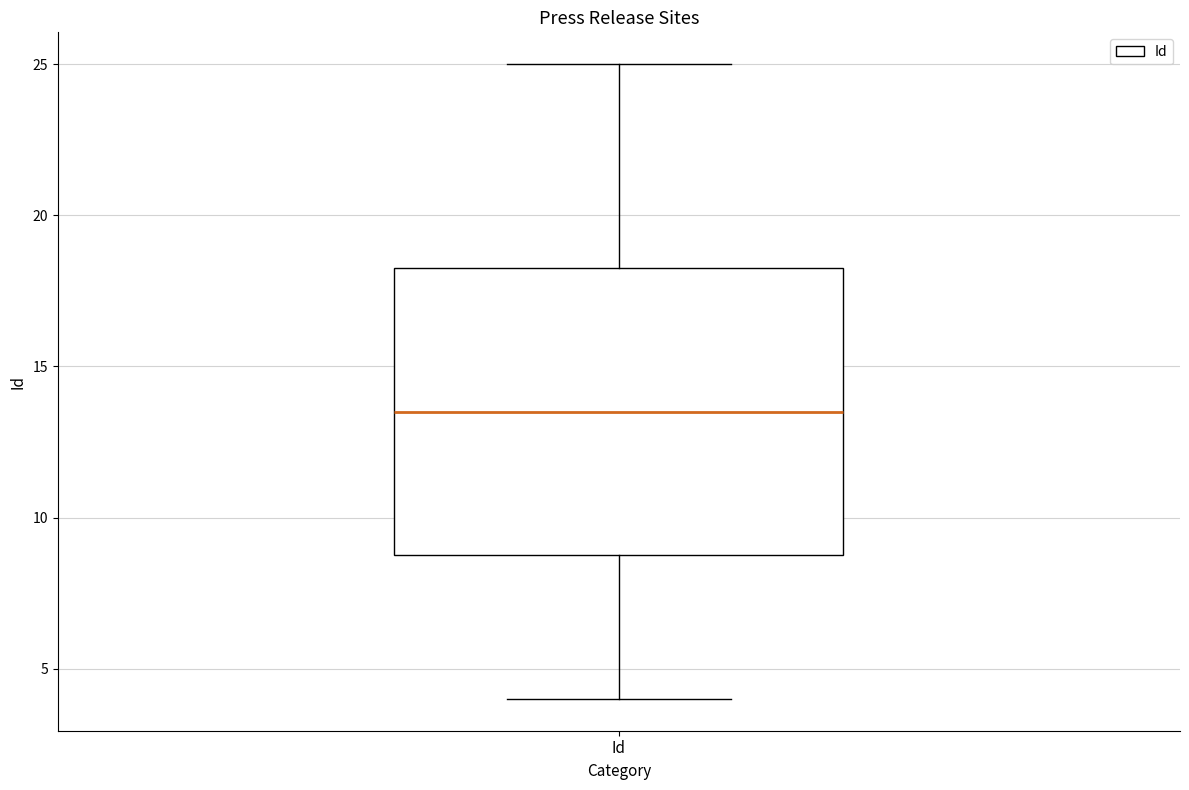

Transcribe this box plot: give where the median line is, the range the box spans, and where the two whiskers end, as read against the y-axis. The values are not printed on the chart, so give them approximately, as read against the axis.

median 13.5, box 9.0 to 18.5, whiskers 4.0 to 25.0